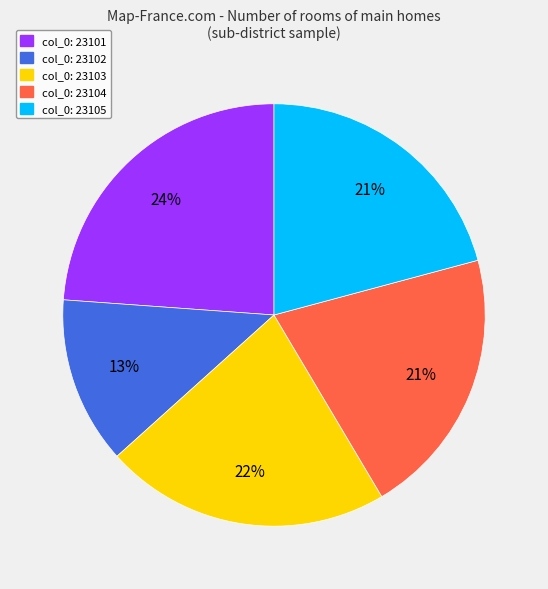

To the nearest percent, what is the average slice percentage?

20%